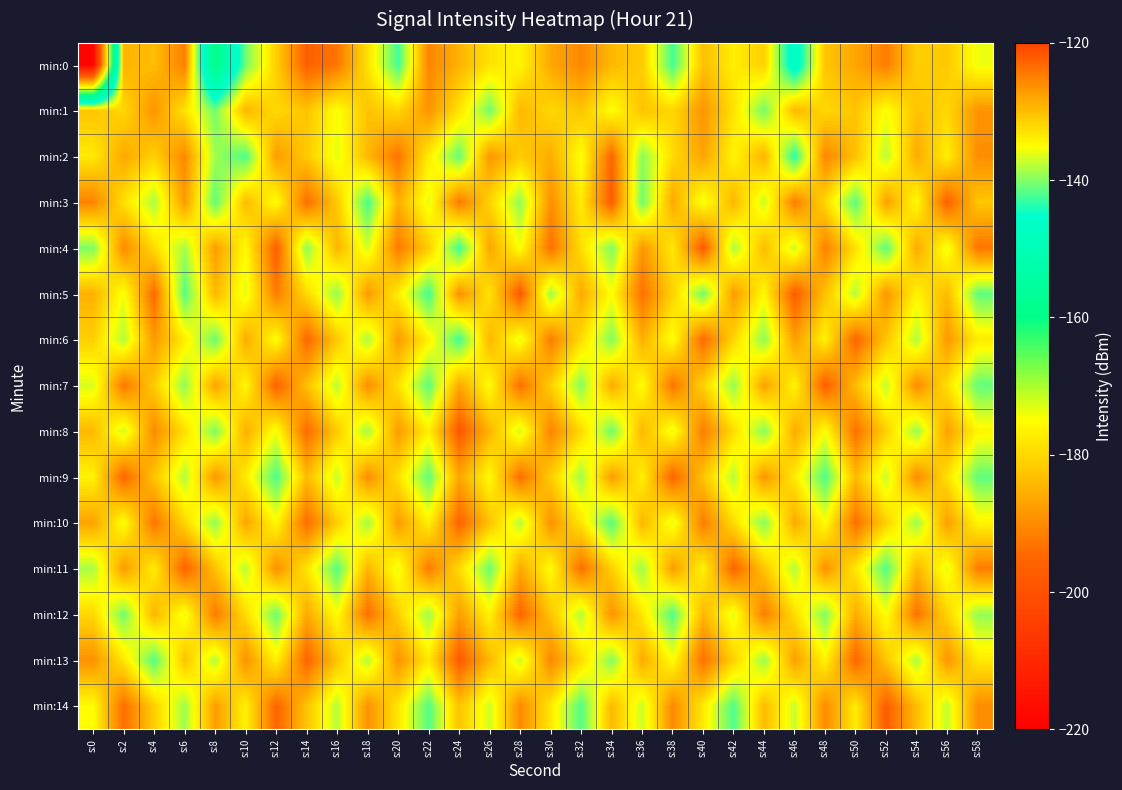

Which series has the widest spread of values?

min:0